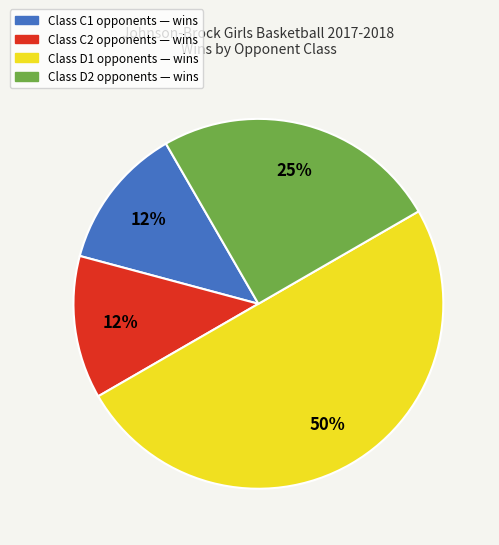

To the nearest percent, what is the average slice percentage?

25%